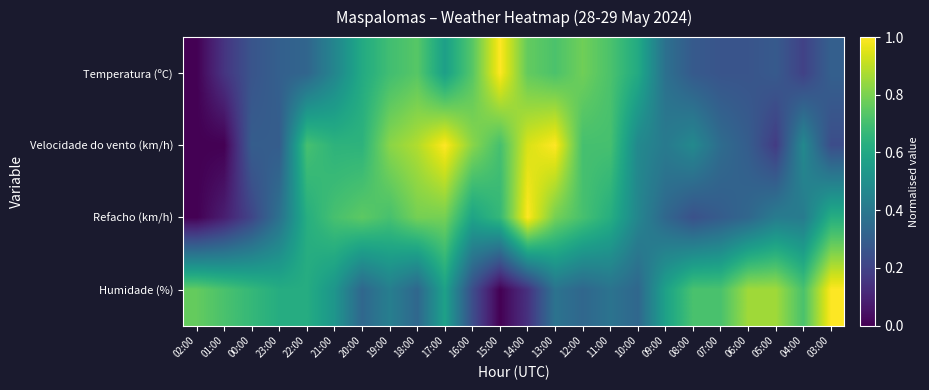

Which has a higher value, 11:00 or 02:00?

11:00